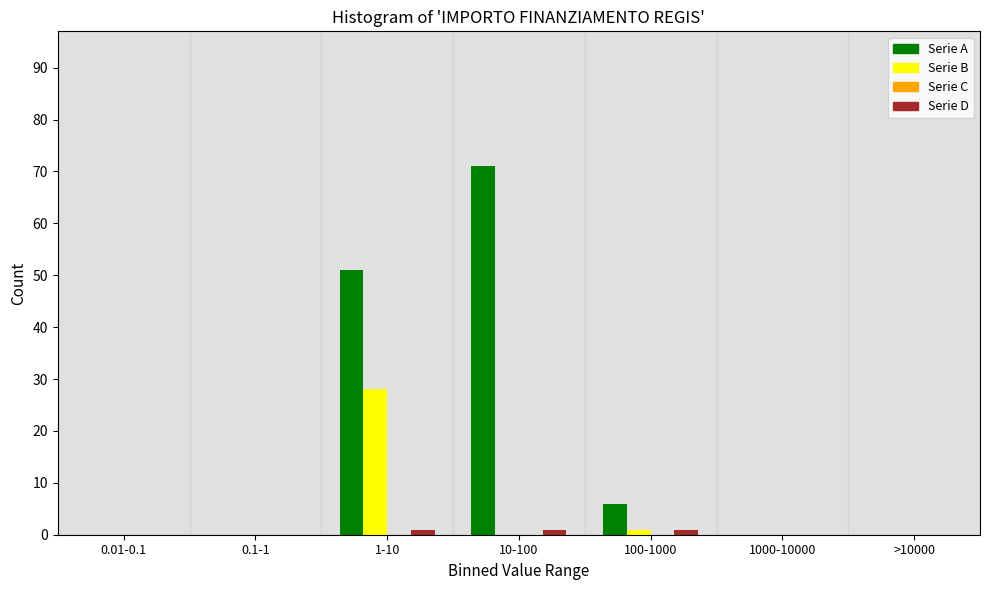

Reading left to right, list all the values displayed in this chart.

Serie A: 0.01-0.1=0	0.1-1=0	1-10=51	10-100=71	100-1000=6	1000-10000=0	>10000=0
Serie B: 0.01-0.1=0	0.1-1=0	1-10=28	10-100=0	100-1000=1	1000-10000=0	>10000=0
Serie D: 0.01-0.1=0	0.1-1=0	1-10=1	10-100=1	100-1000=1	1000-10000=0	>10000=0